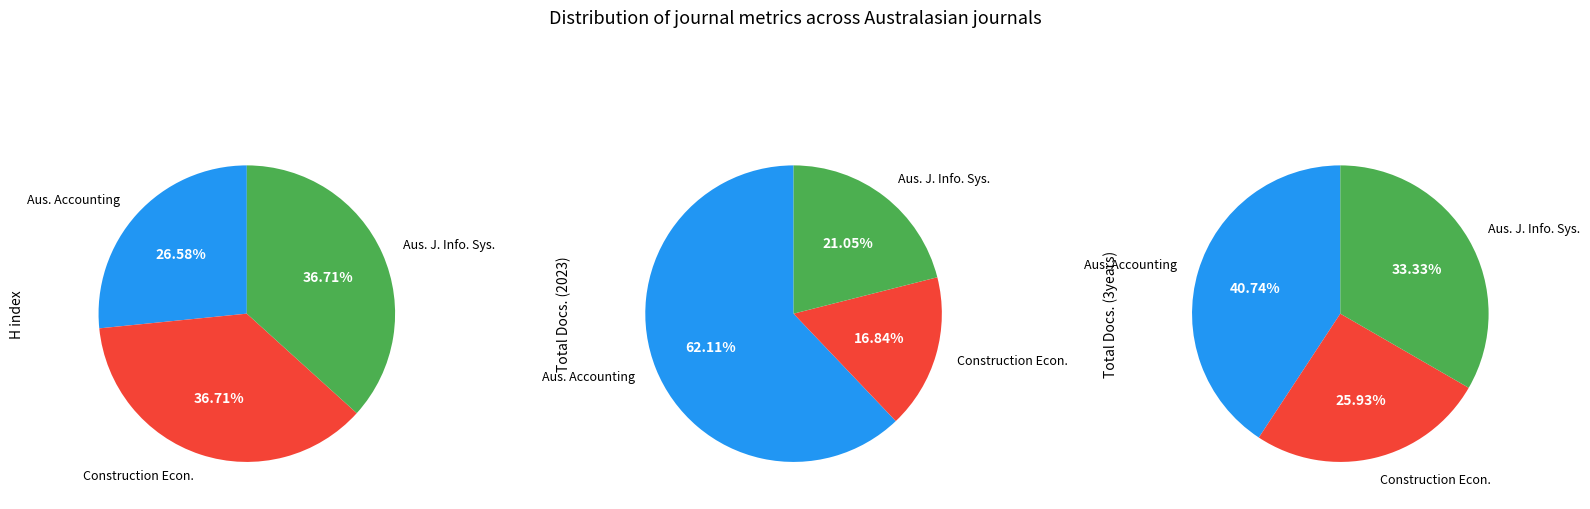

What percentage is the Australasian Accounting, Business and Finance slice, to the nearest percent?

62%